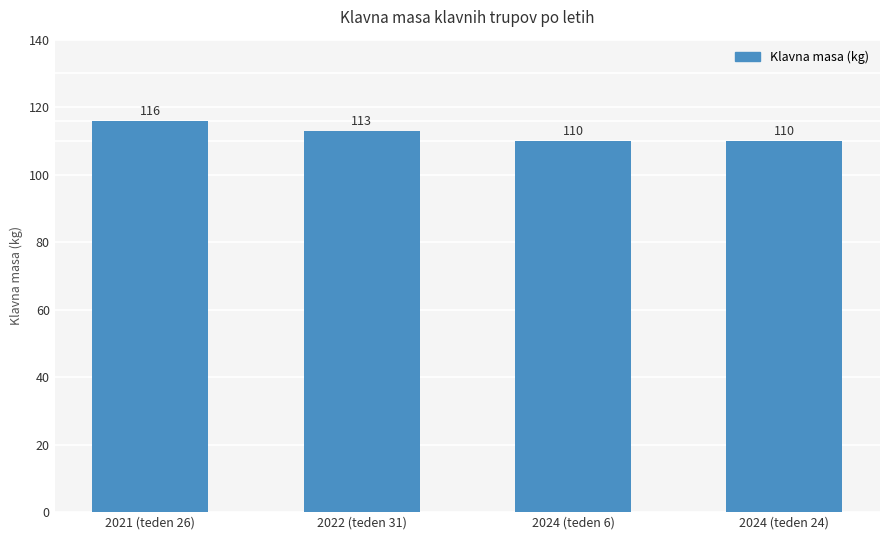

Between 2021 (teden 26) and 2024 (teden 24), which is larger?

2021 (teden 26)